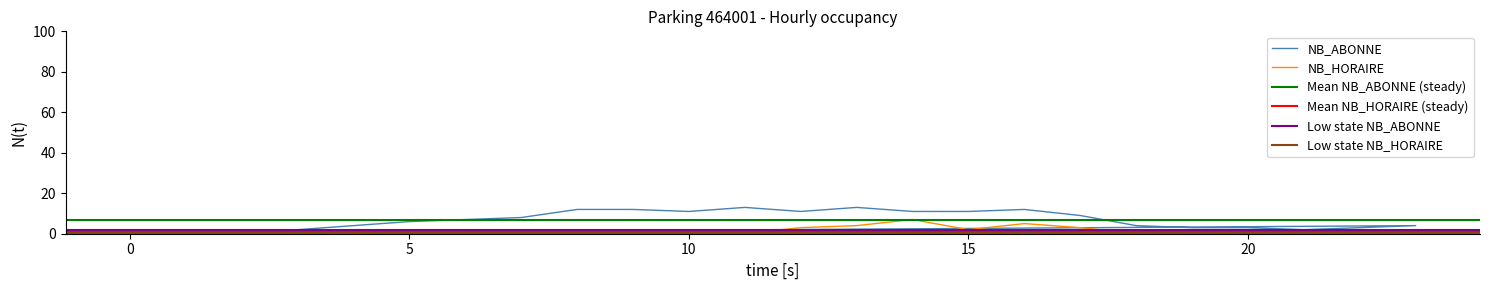

Which series has the largest range (max minus min)?

NB_ABONNE